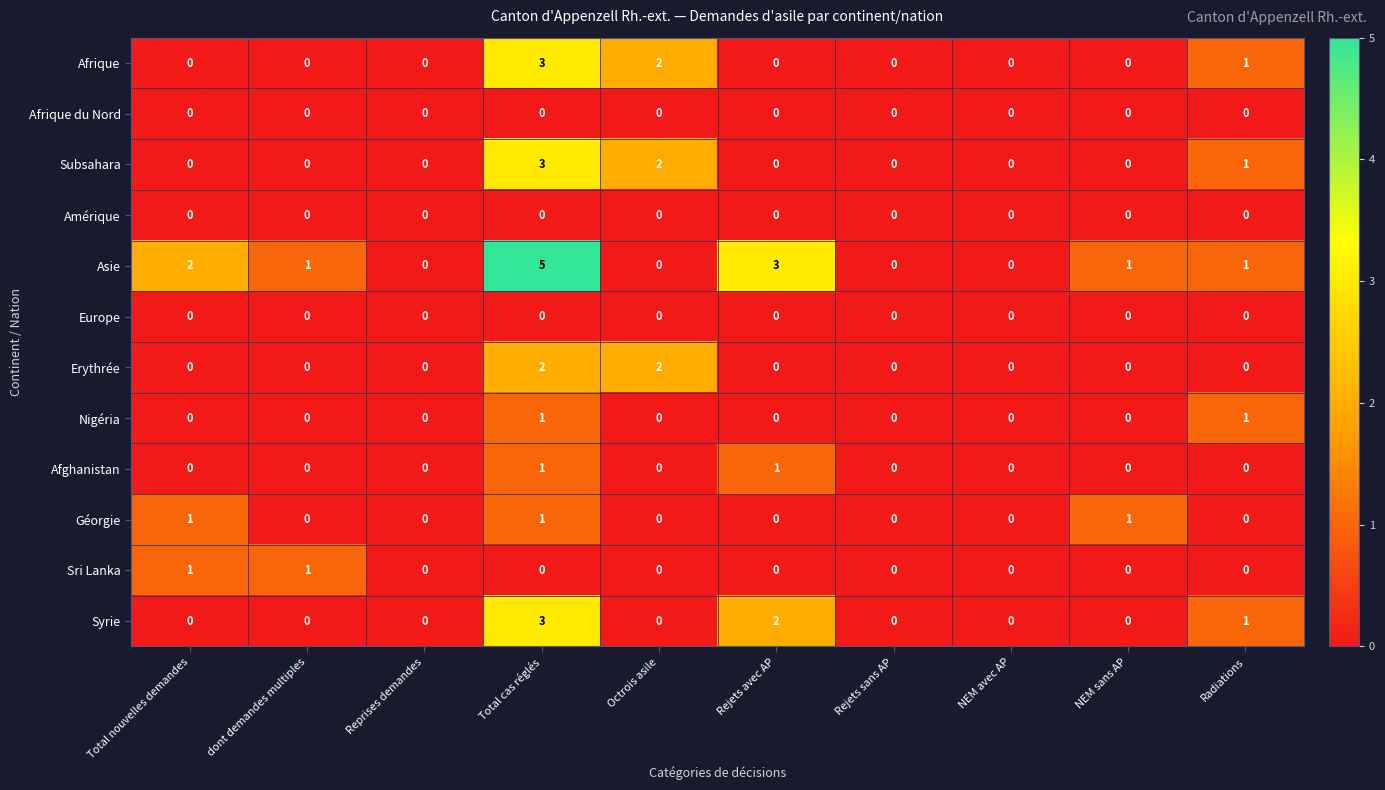

The Géorgie series shows 0 at Radiations. True or false?

True